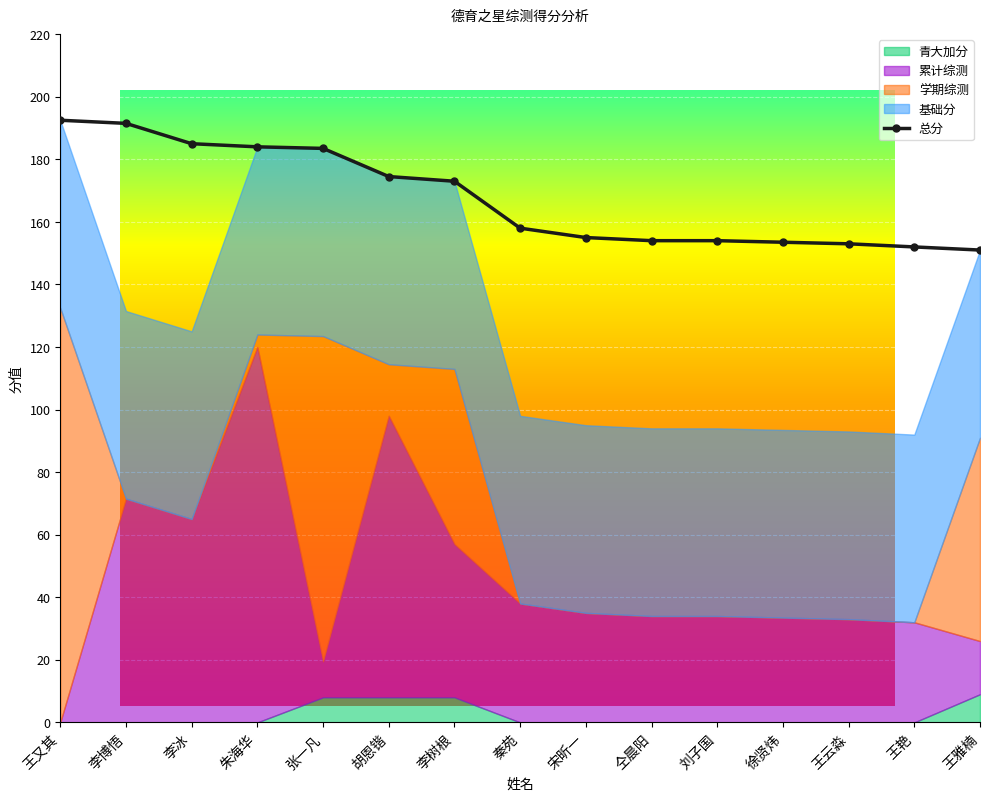

Which has a higher value, 胡恩锴 or 秦苑?

胡恩锴